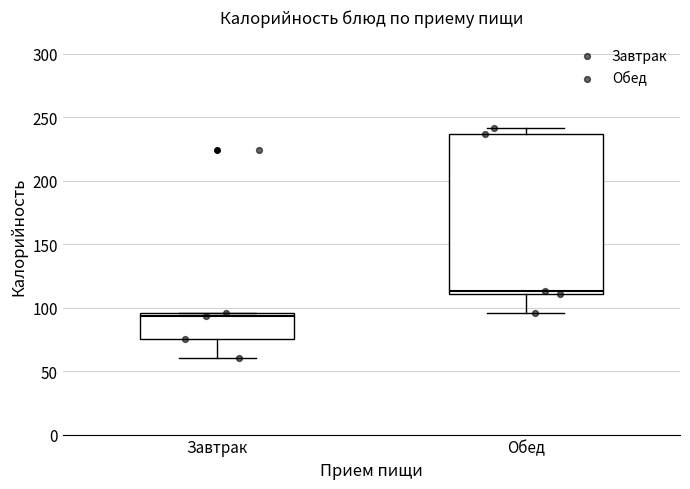

Reading left to right, transcribe this box plot: for each box, give where its median line is, the range the box spans, and where its two whiskers end, as read against the y-axis. The values are not printed on the chart, so give them approximately, as read against the axis.

Завтрак: median 95 (just below the box's upper edge), box 75 to 95, whiskers 60 to 95
Обед: median 115, box 110 to 235, whiskers 95 to 240